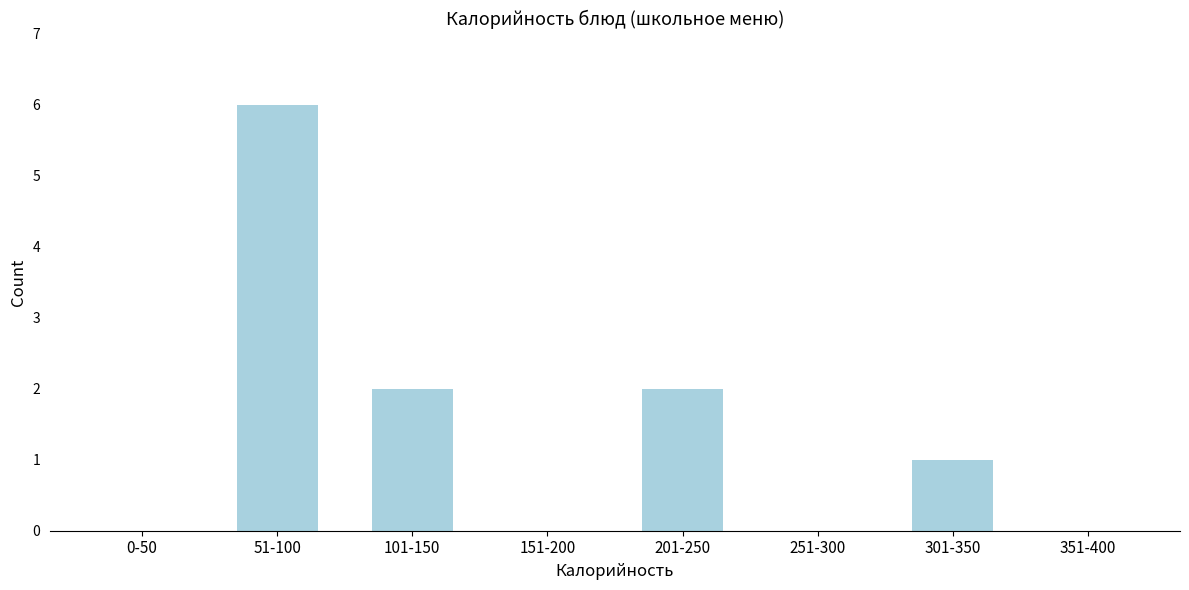

Reading right to left, what are all the values shown in this chart?

351-400=0	301-350=1	251-300=0	201-250=2	151-200=0	101-150=2	51-100=6	0-50=0